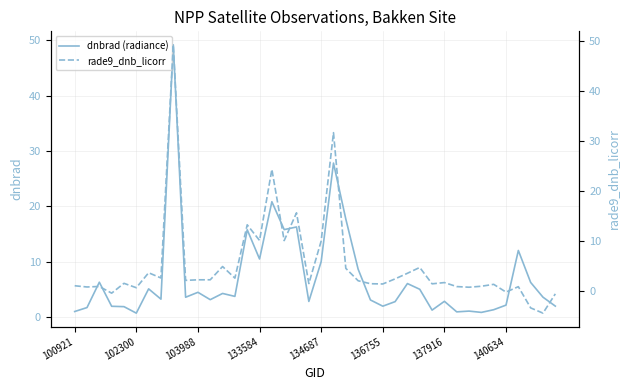

True or false: dnbrad (radiance) has a value of 10.5 at 133584.

True